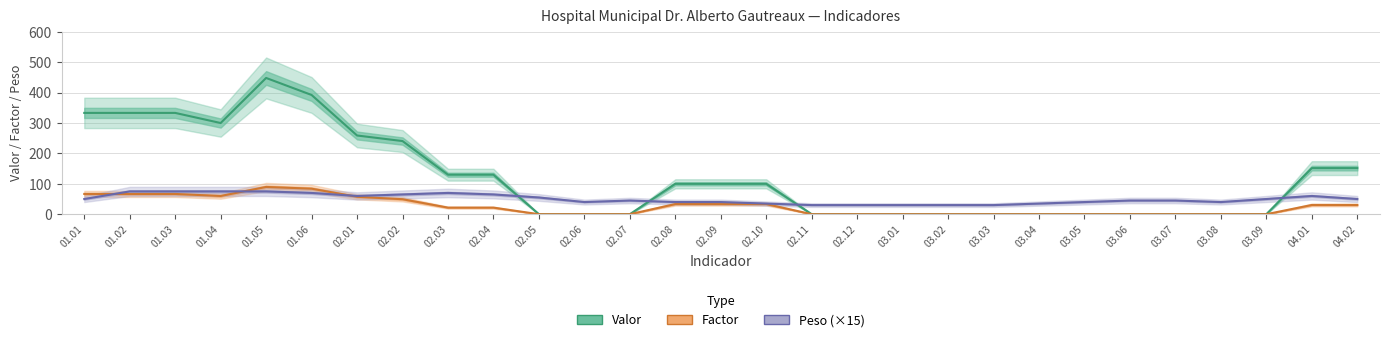

What is the difference between the maximum and second lowest values in the Valor series?

448.3